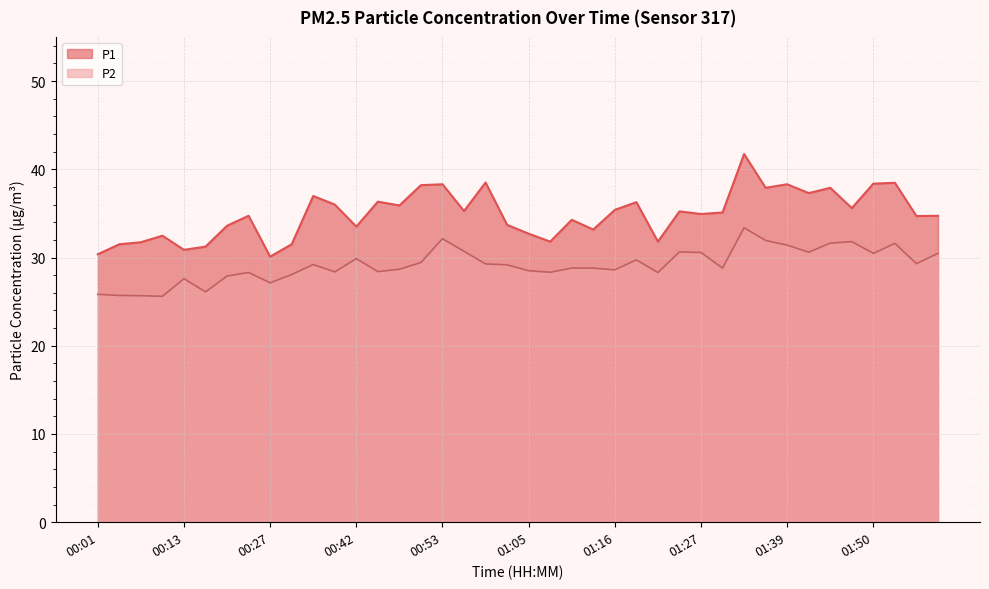

What is the sum of the P1 values at 00:42 and 00:22?

68.2